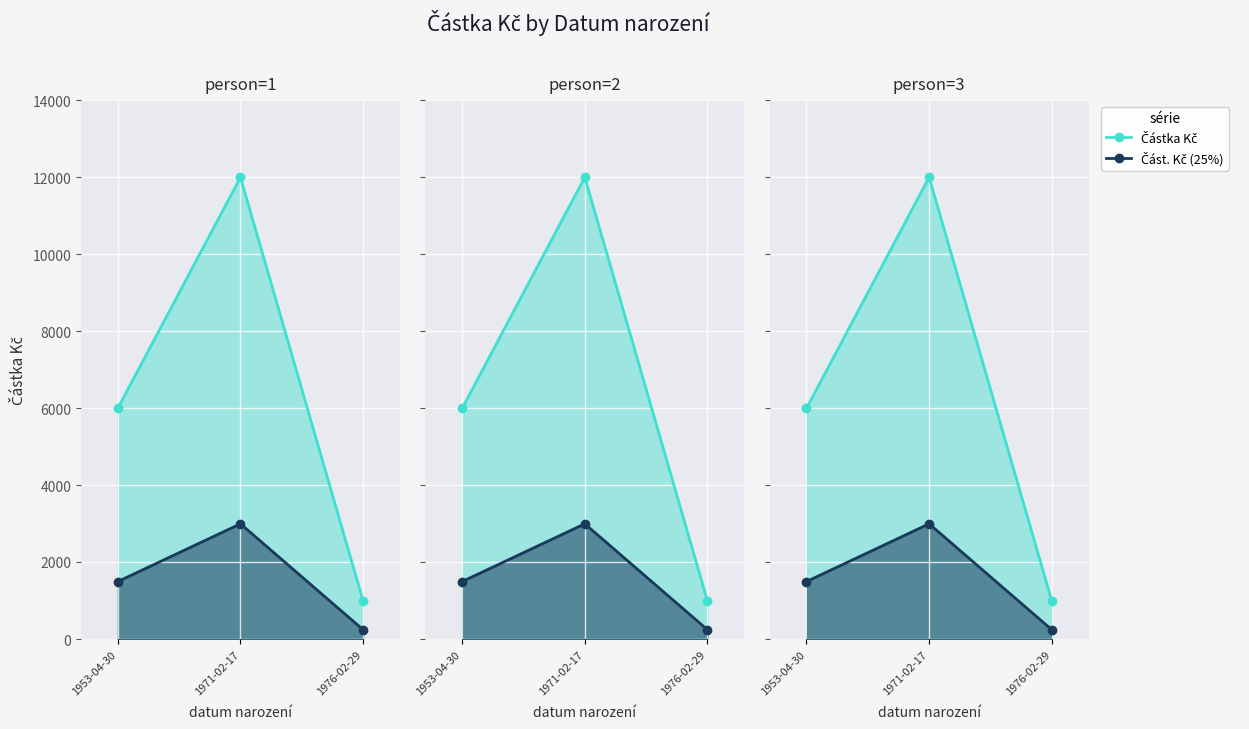

What is the value of the Částka Kč point at the 2nd from the left?

12000